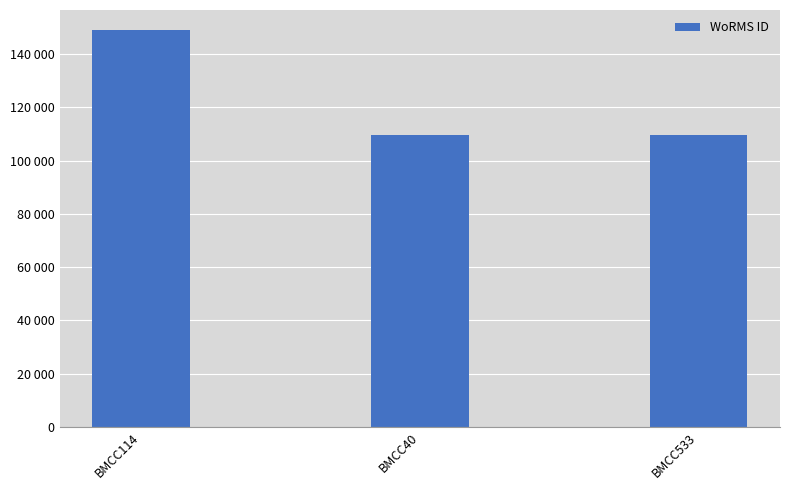

Does the chart contain any negative values?

No